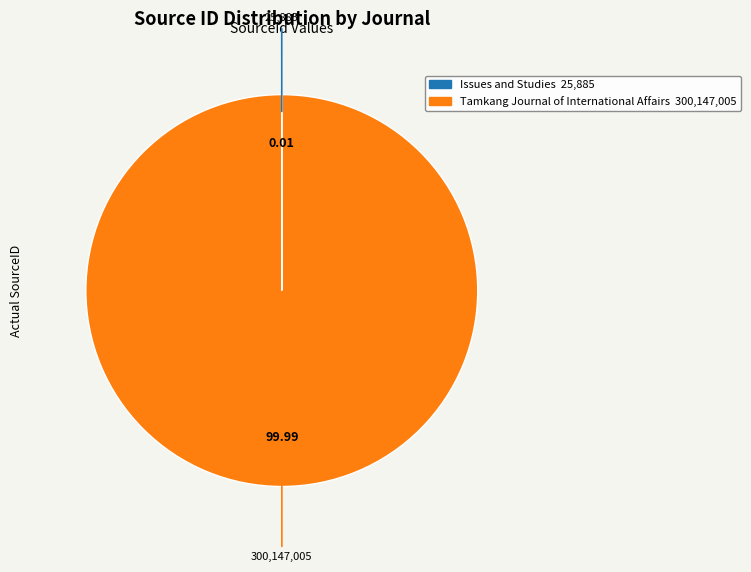

What is the majority slice?

Tamkang Journal of International Affairs